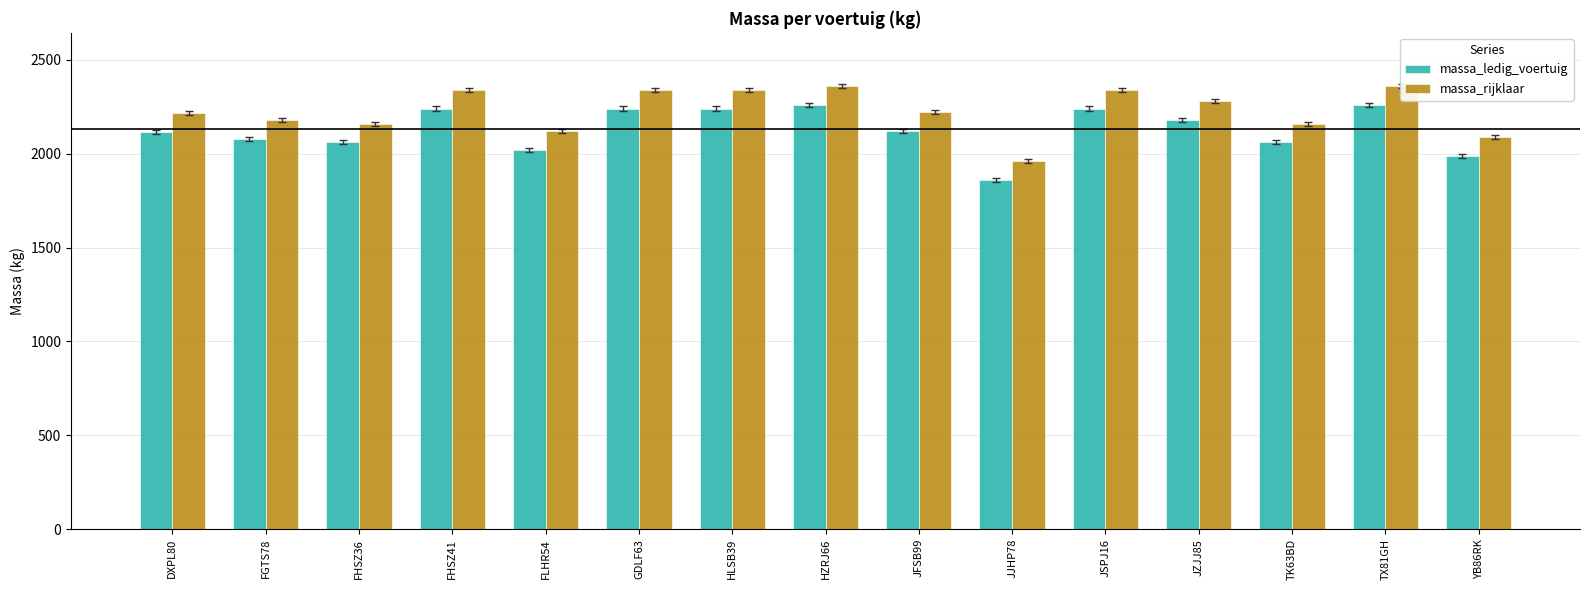

How many bars are there in total?

30